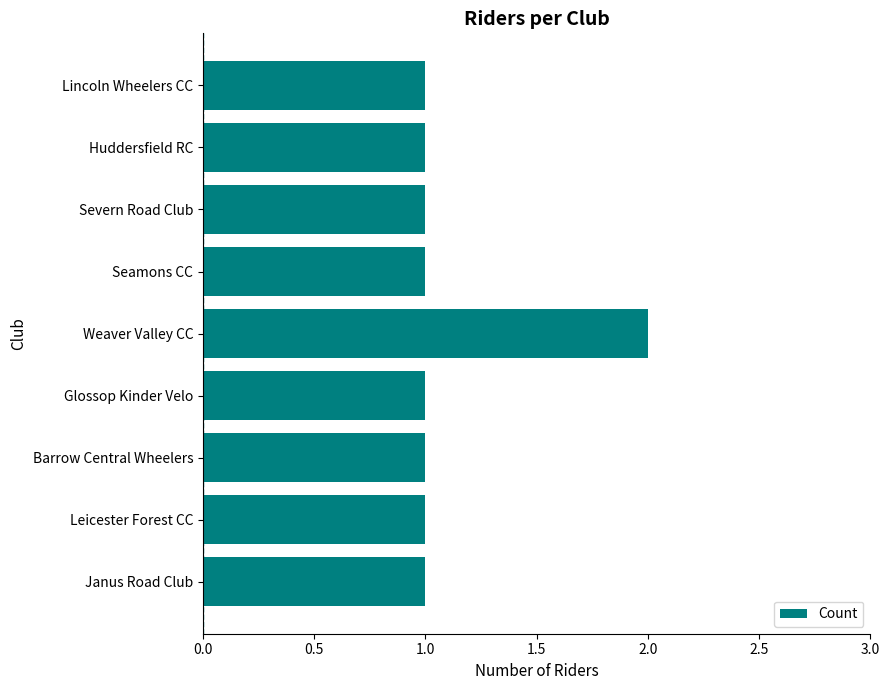

The chart shows a value of 1 at Severn Road Club. True or false?

True